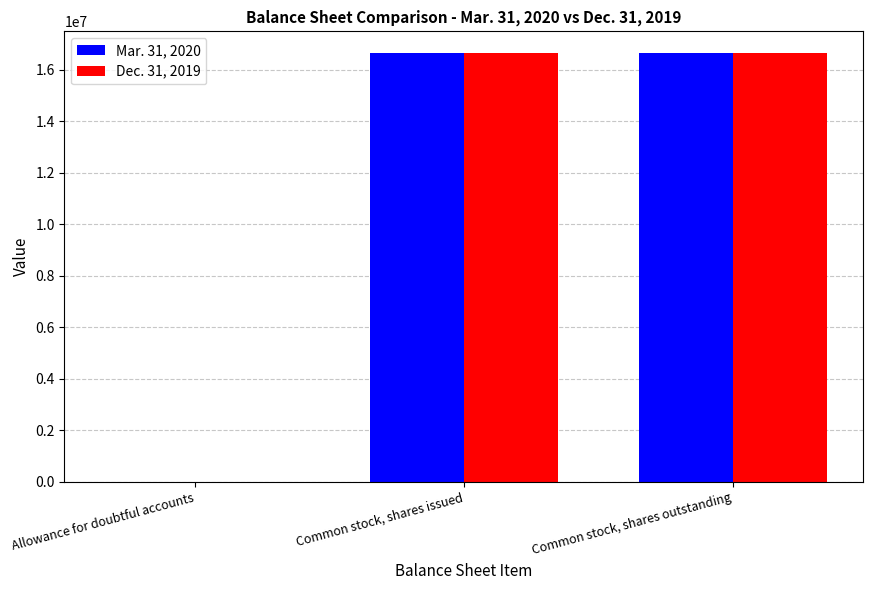

Is the value of Mar. 31, 2020 at Common stock, shares outstanding greater than the value of Dec. 31, 2019 at Allowance for doubtful accounts?

Yes